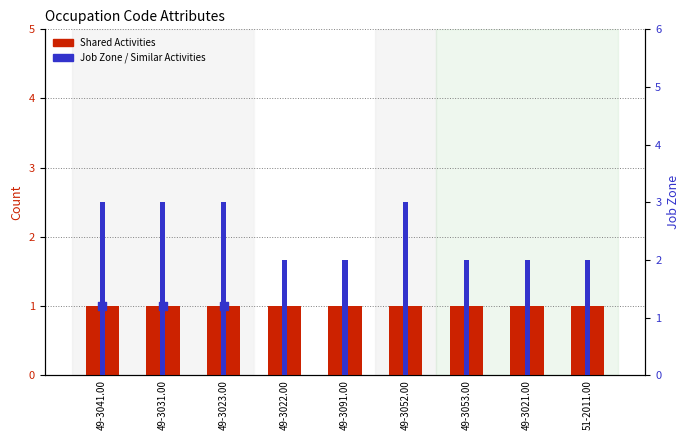

Which series reaches the maximum Y coordinate?

Job Zone